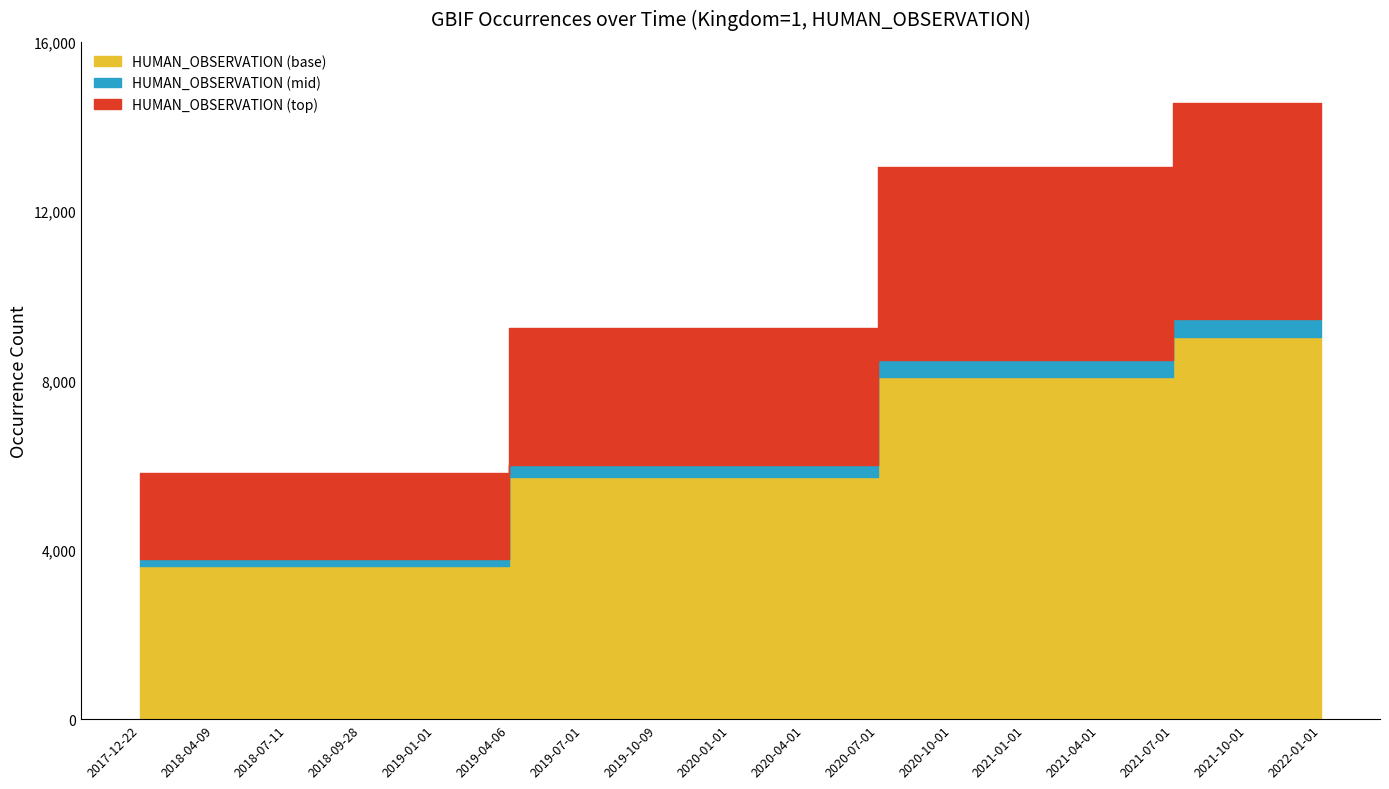

List the labels in order of value, smallest first.

2017-12-22, 2018-04-09, 2018-07-11, 2018-09-28, 2019-01-01, 2019-04-06, 2019-07-01, 2019-10-09, 2020-01-01, 2020-04-01, 2020-07-01, 2020-10-01, 2021-01-01, 2021-04-01, 2021-07-01, 2021-10-01, 2022-01-01